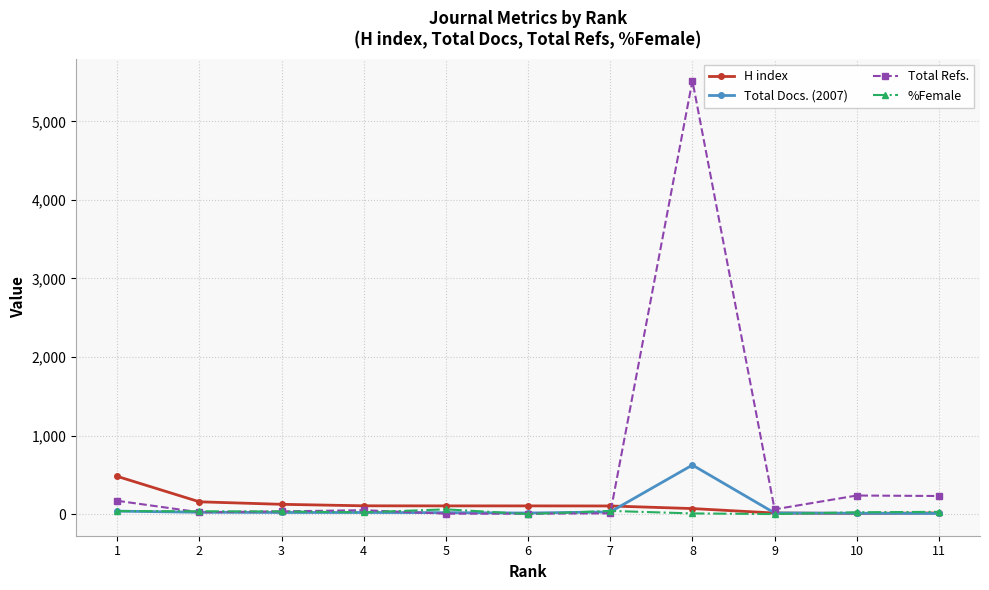

At which category is the sum across all series the highest?

8